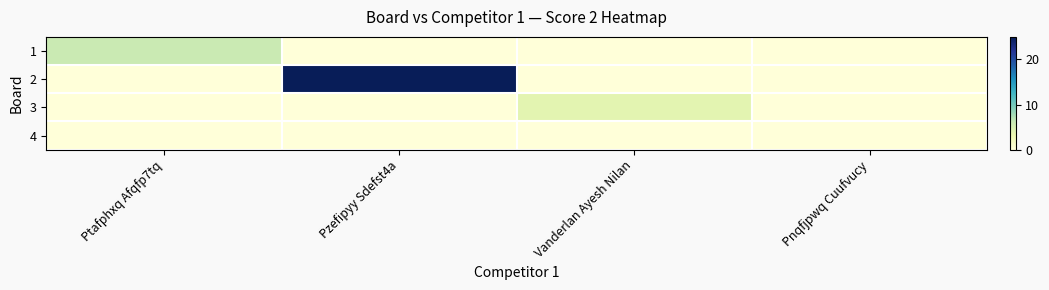

At which category is the sum across all series the highest?

Pzefipyy Sdefst4a